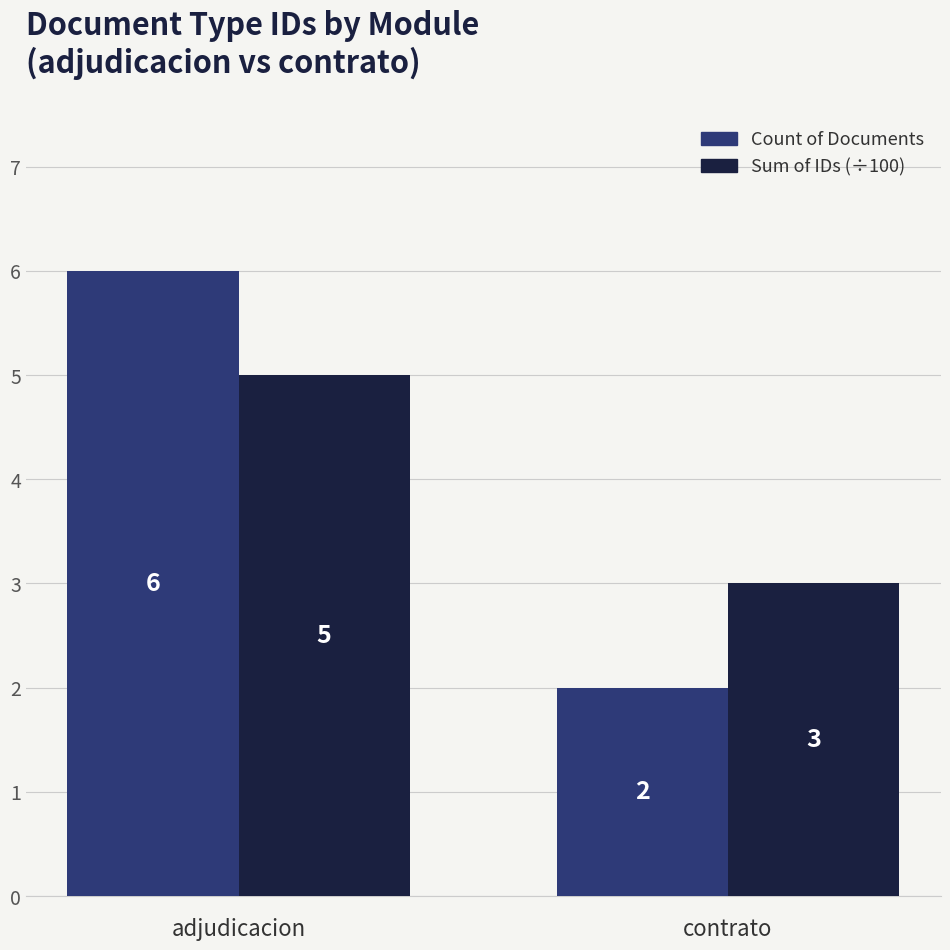

At how many categories does at least one series exceed 2?

2